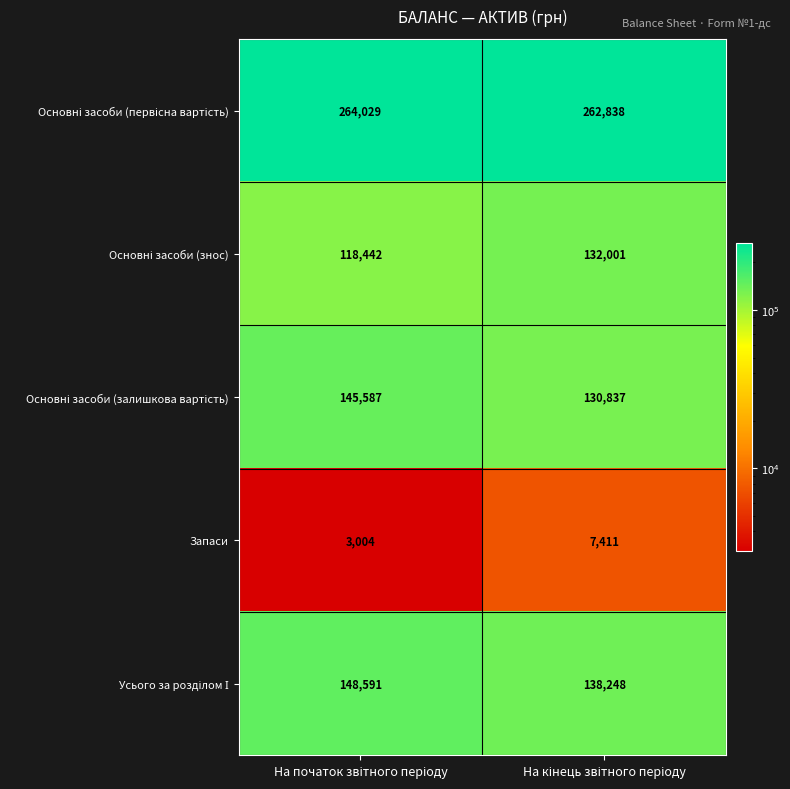

What is the maximum value shown in the chart?

264029